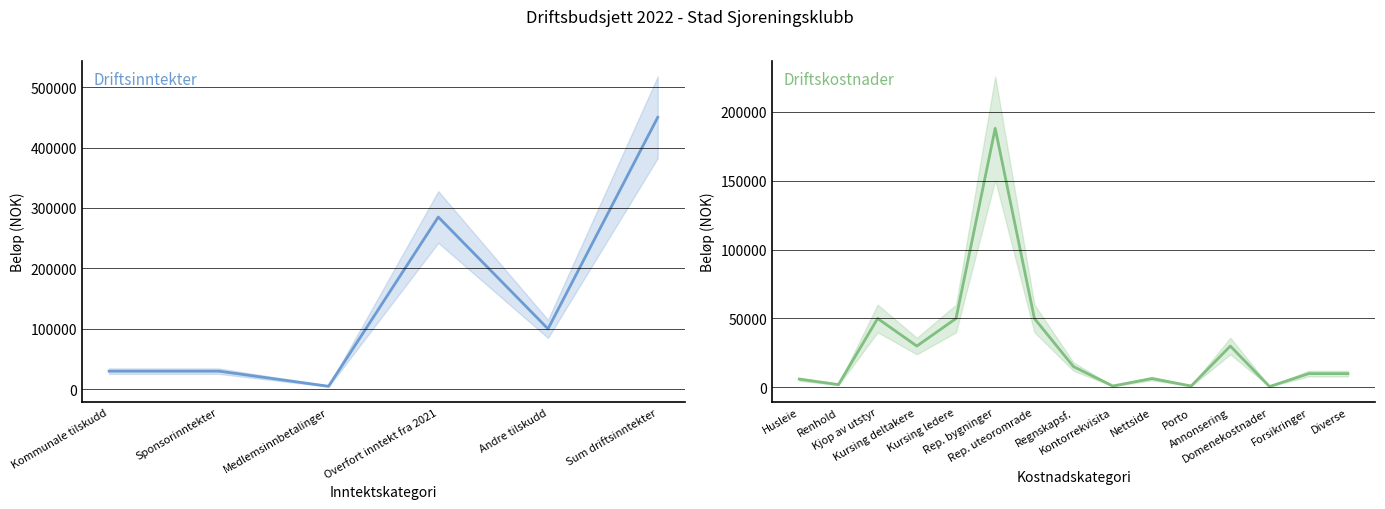

Does the chart have visible grid lines?

Yes